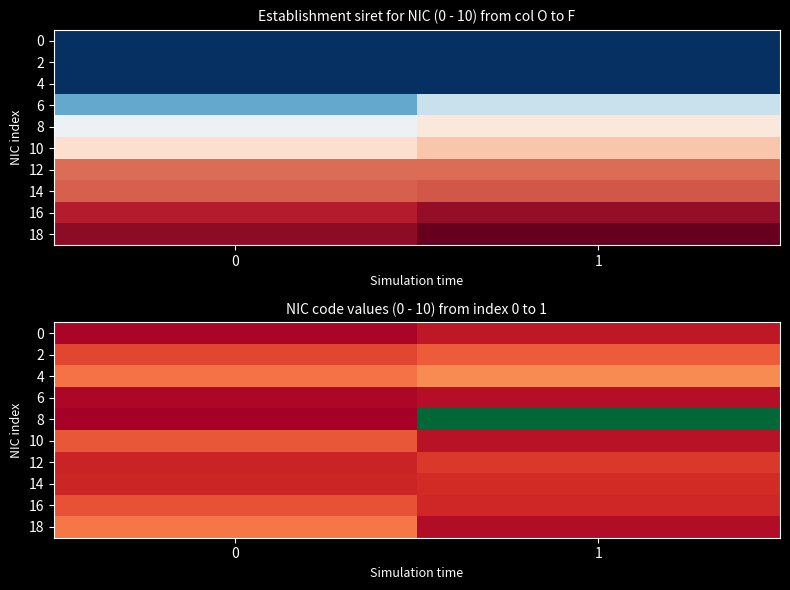

The 10 series shows 0.0 at 1. True or false?

False